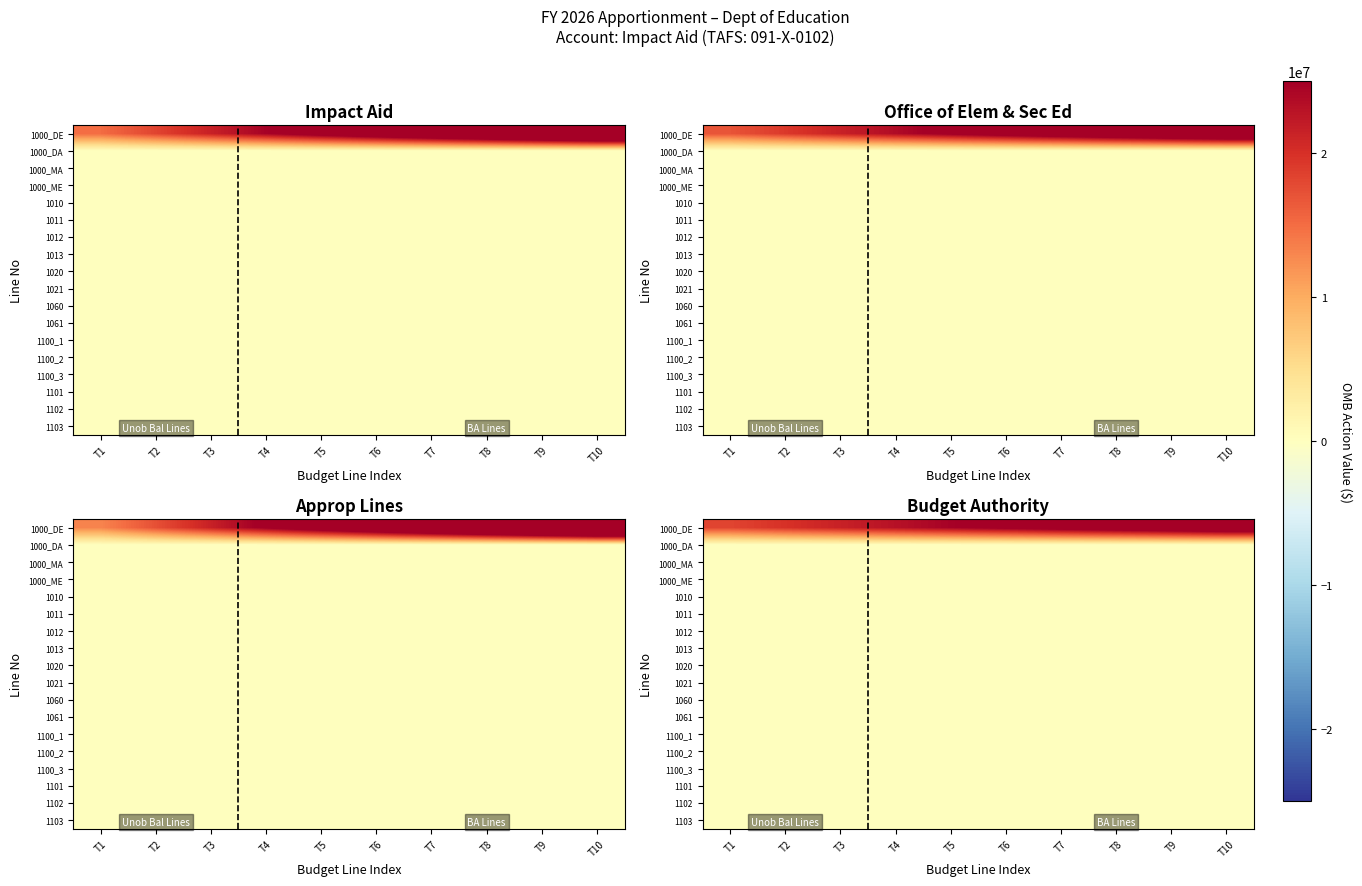

Is it true that 1012 equals 0.0 at T8?

True